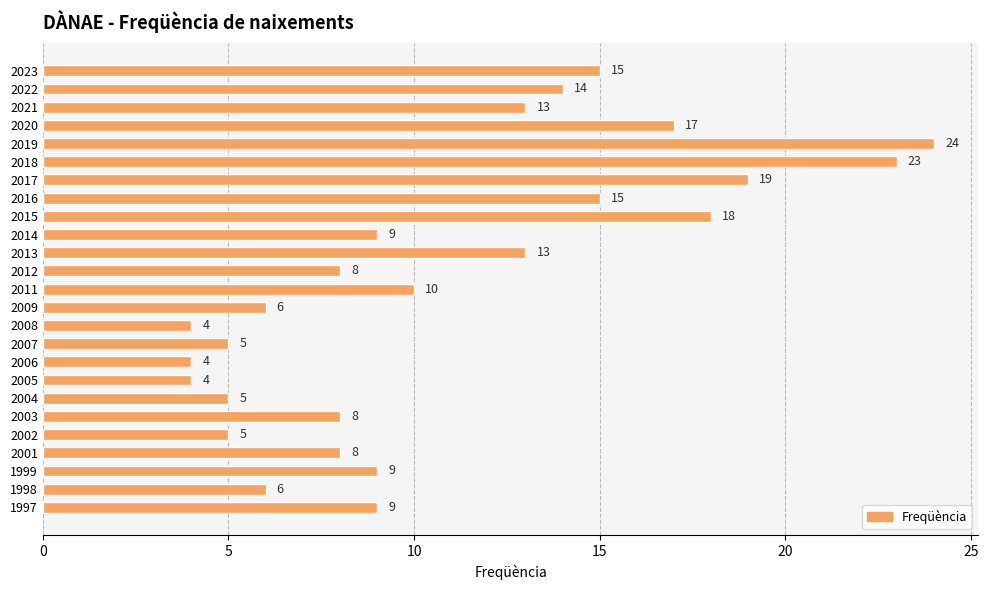

What is the value of the 2nd bar from the top?

14